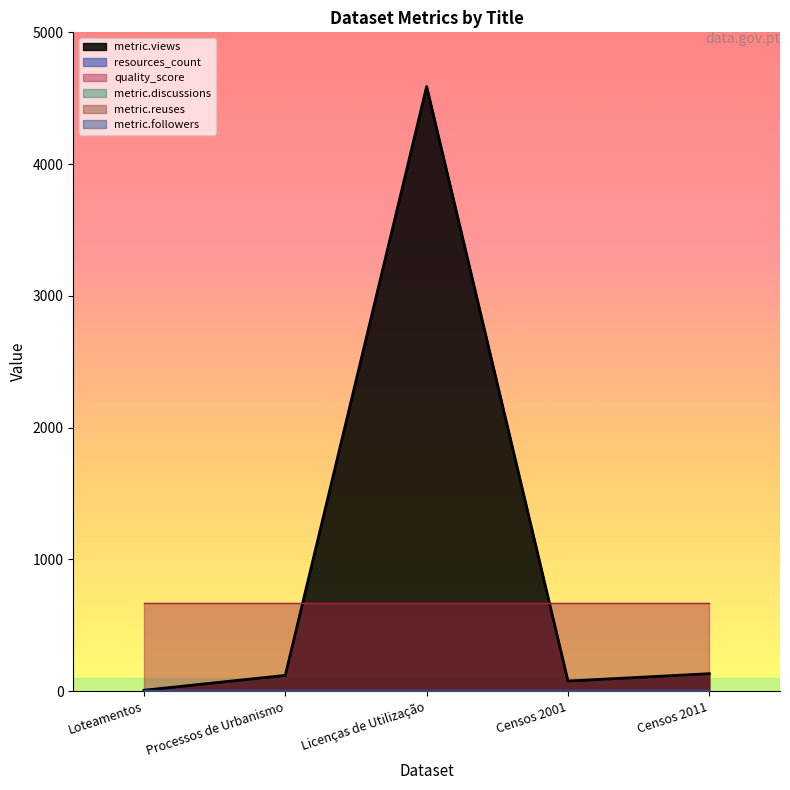

List the series in order of their peak value, lowest first.

metric.discussions, metric.reuses, metric.followers, quality_score, resources_count, metric.views